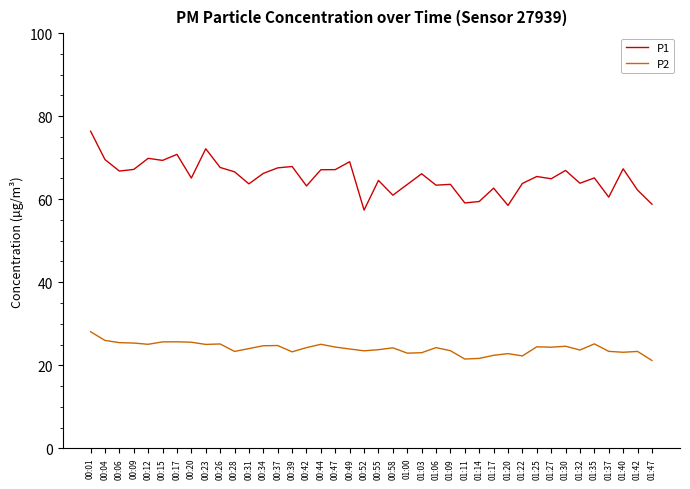

The P1 series shows 78.4 at 01:20. True or false?

False